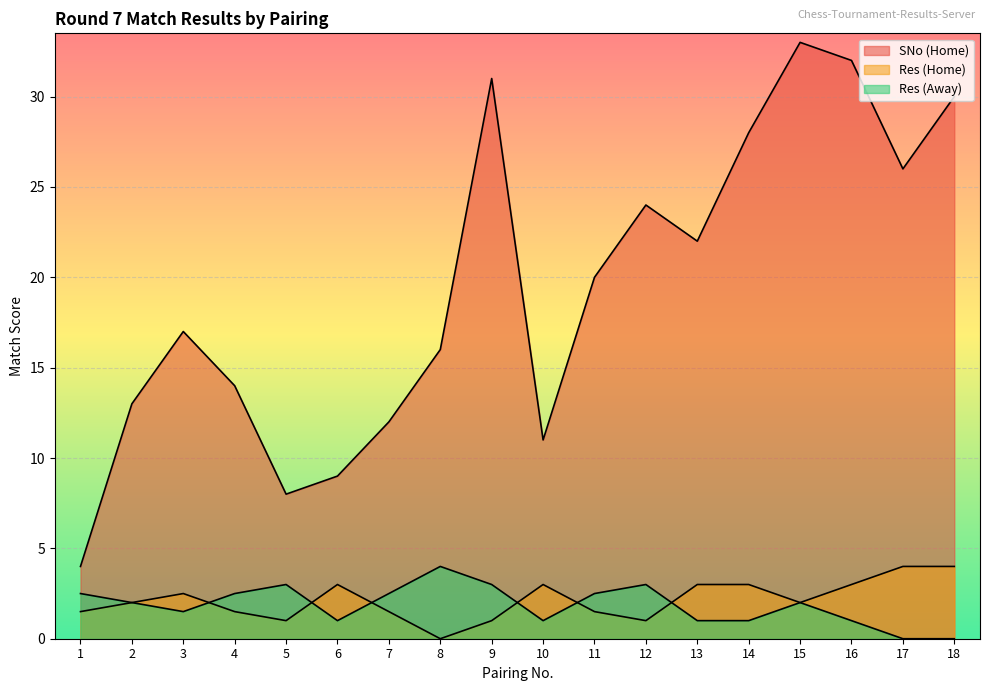

Reading left to right, transcribe all the data shown in this chart.

SNo (Home): 4.0	13.0	17.0	14.0	8.0	9.0	12.0	16.0	31.0	11.0	20.0	24.0	22.0	28.0	33.0	32.0	26.0	30.0
Res (Home): 1.5	2.0	2.5	1.5	1.0	3.0	1.5	0.0	1.0	3.0	1.5	1.0	3.0	3.0	2.0	3.0	4.0	4.0
Res (Away): 2.5	2.0	1.5	2.5	3.0	1.0	2.5	4.0	3.0	1.0	2.5	3.0	1.0	1.0	2.0	1.0	0.0	0.0